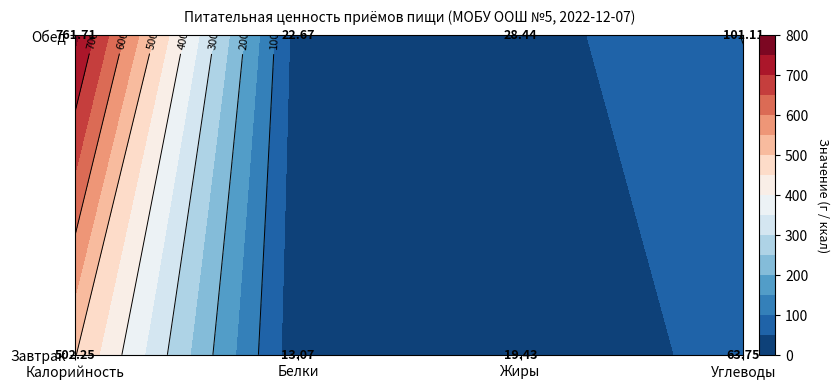

What is the difference between the highest and lowest values at Углеводы?

37.4